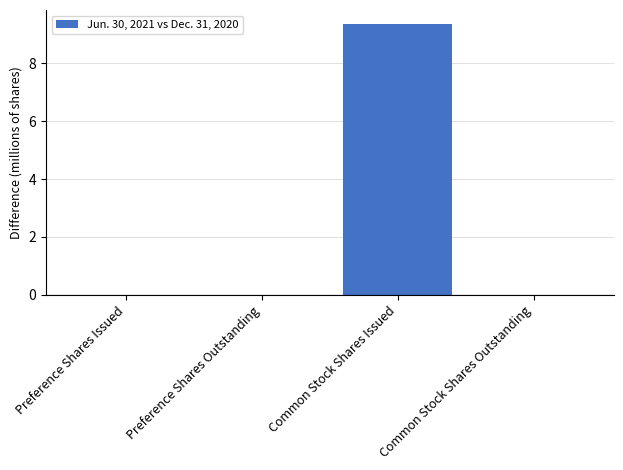

What value does the data have at Common Stock Shares Issued?

9.4